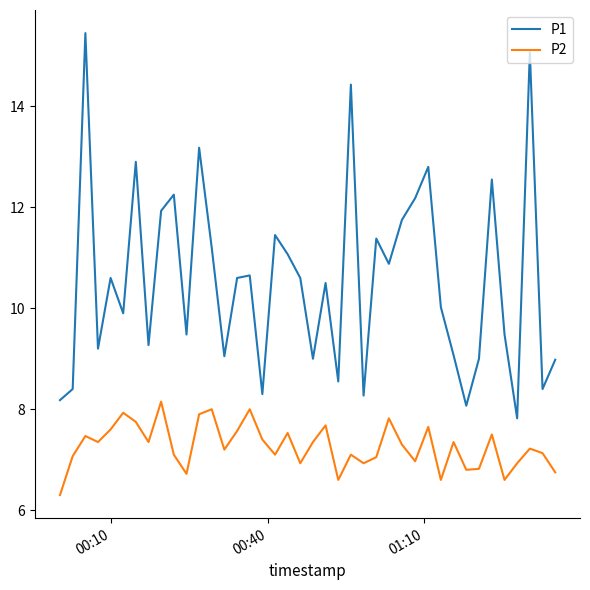

List the series in order of their peak value, lowest first.

P2, P1